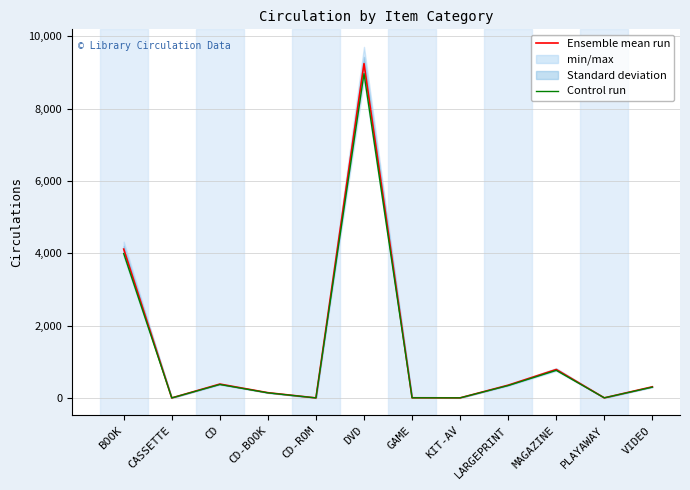

What is the label of the 10th point from the right?

CD